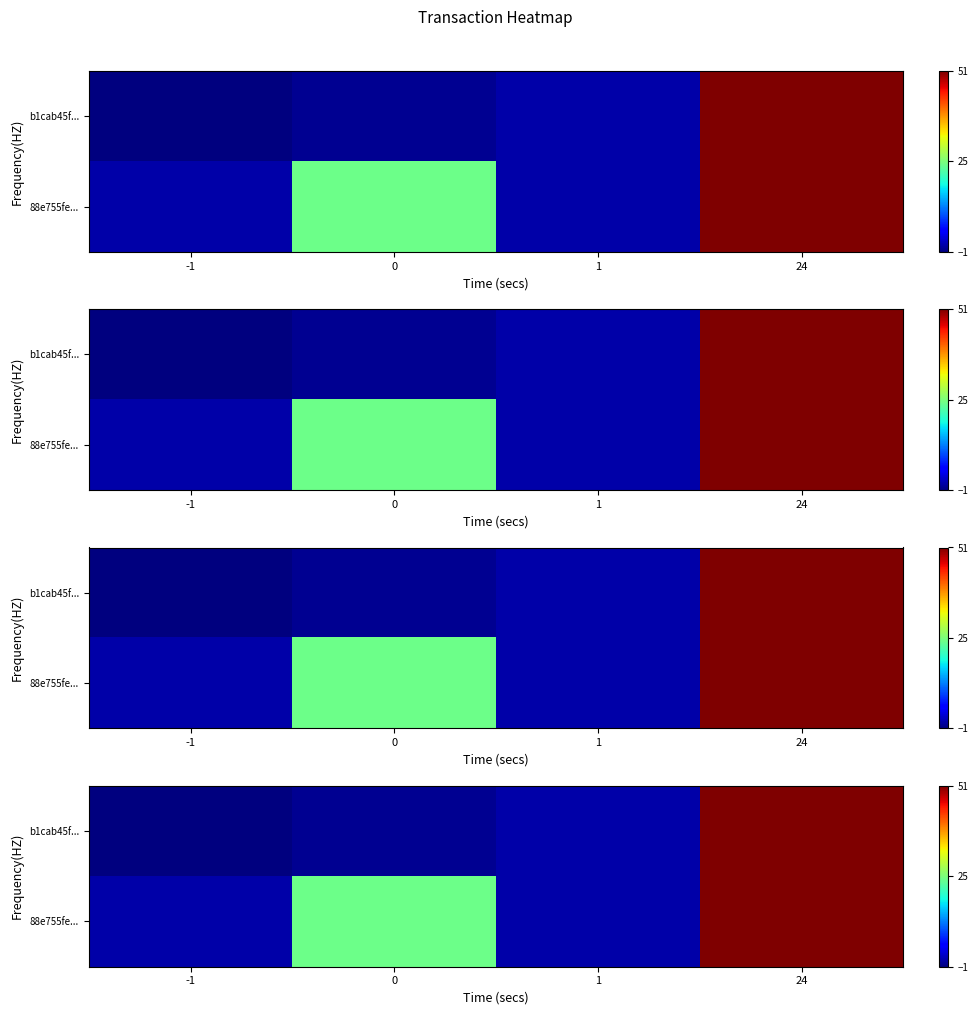

What is the average value of the b1cab45f... series?

13